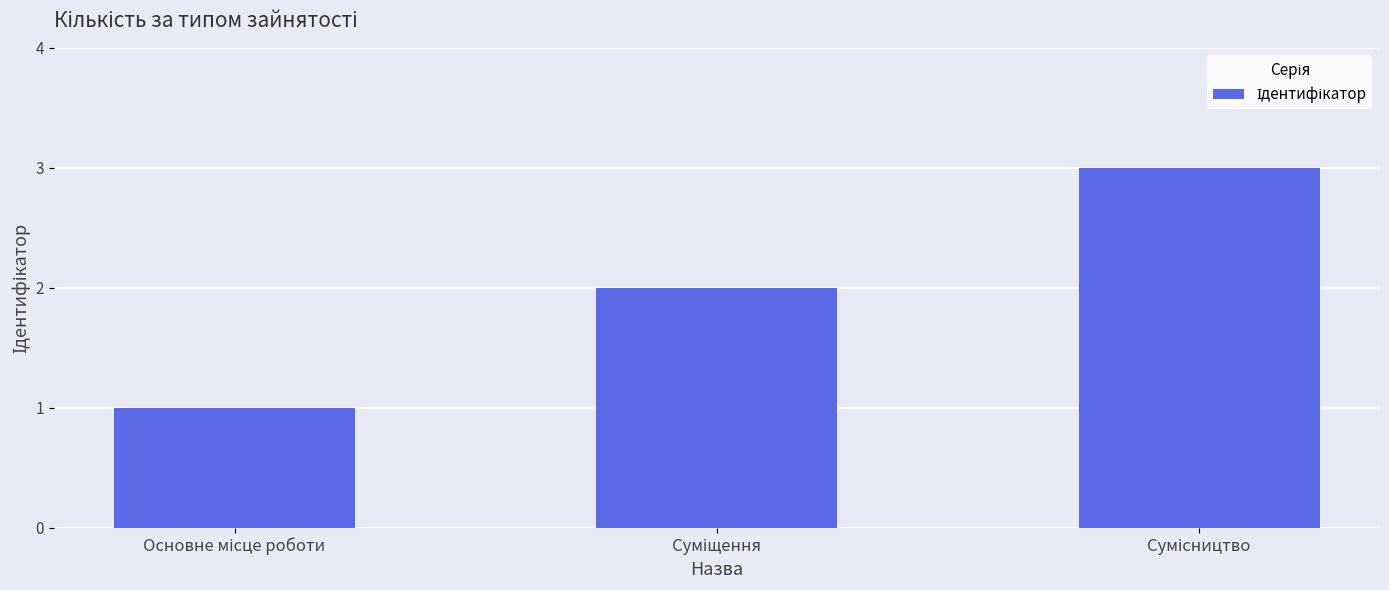

Count the values in the range 1 to 3.

3